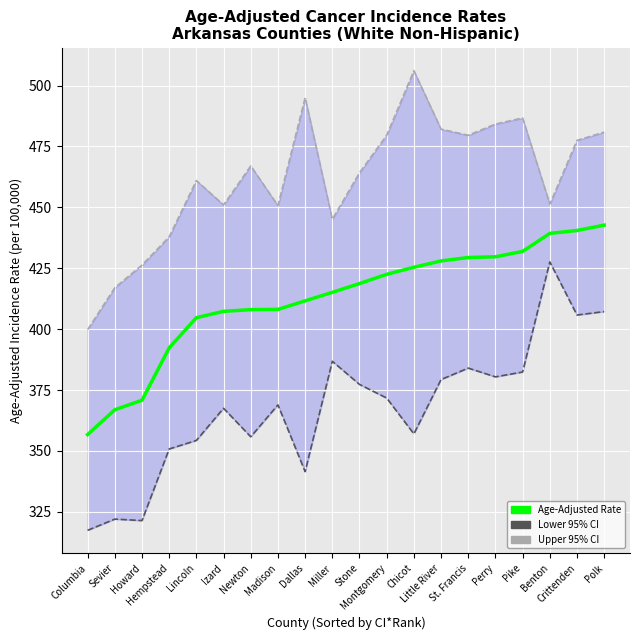

What are all the series names shown in the legend?

Age-Adjusted Rate, Lower 95% CI, Upper 95% CI